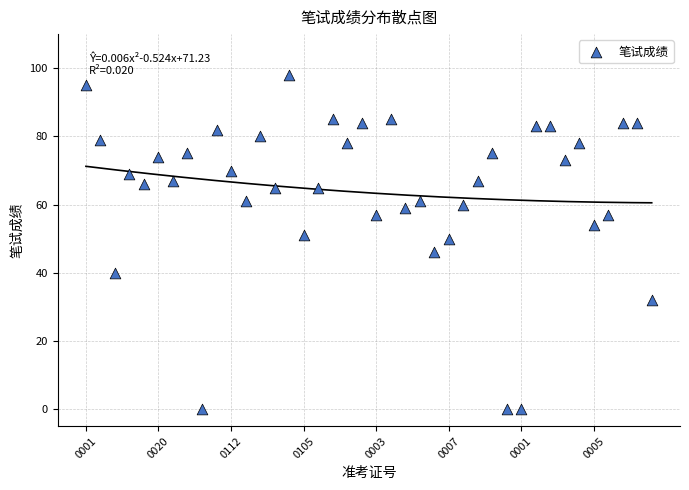

What is the range of Y values (max minus min)?

98